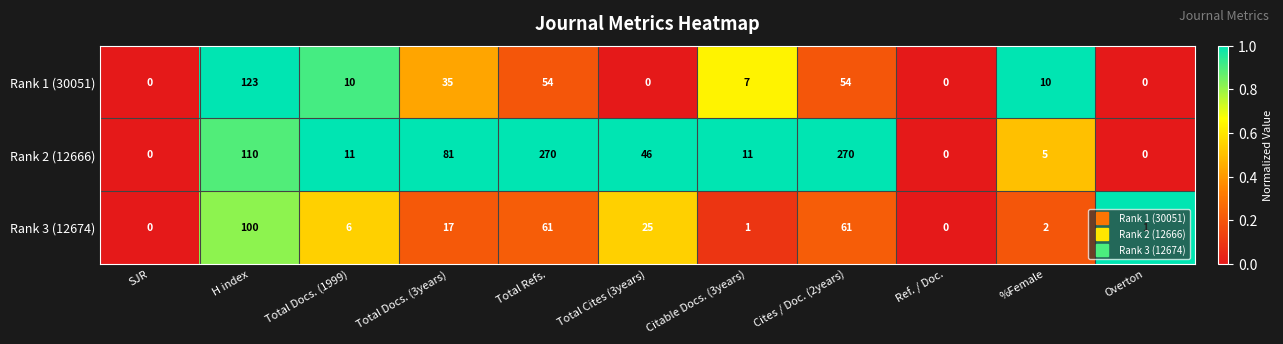

What is the sum of all Rank 1 (30051) values?

293